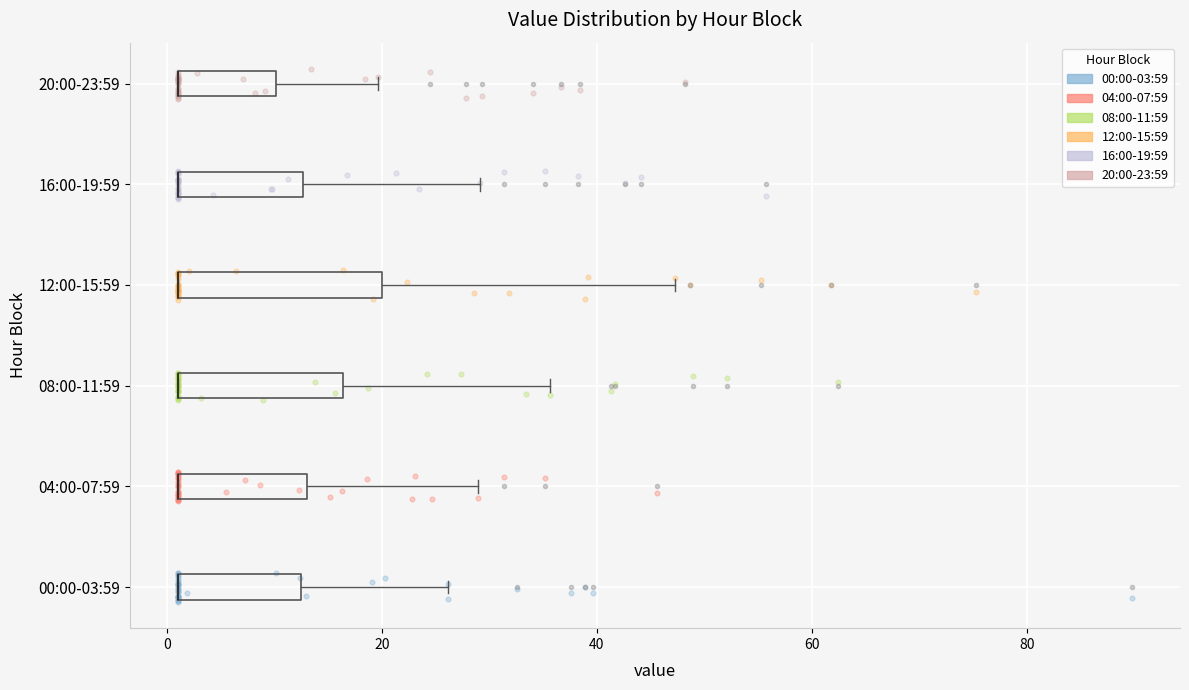

Reading bottom to top, read every box against the x-axis: the position of its median line, the range the box covers, and the ends of its whiskers. The values are not printed on the chart, so give them approximately, as read against the axis.

00:00-03:59: median 2 (drawn on the box's left edge), box 2 to 12, whiskers 2 to 26
04:00-07:59: median 2 (drawn on the box's left edge), box 2 to 14, whiskers 2 to 28
08:00-11:59: median 2 (drawn on the box's left edge), box 2 to 16, whiskers 2 to 36
12:00-15:59: median 2 (drawn on the box's left edge), box 2 to 20, whiskers 2 to 48
16:00-19:59: median 2 (drawn on the box's left edge), box 2 to 12, whiskers 2 to 30
20:00-23:59: median 2 (drawn on the box's left edge), box 2 to 10, whiskers 2 to 20